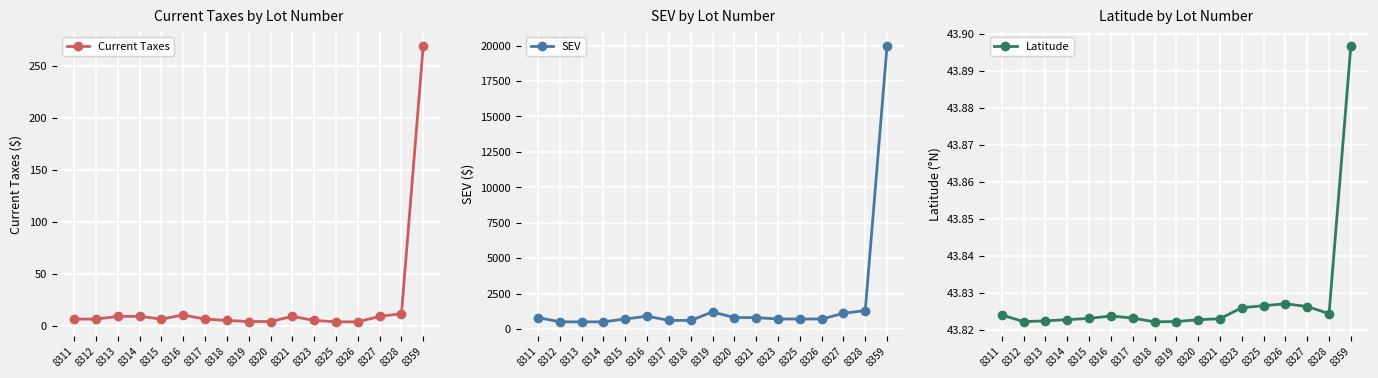

Between which two adjacent categories do Current Taxes and Latitude first intersect?

8328 and 8359